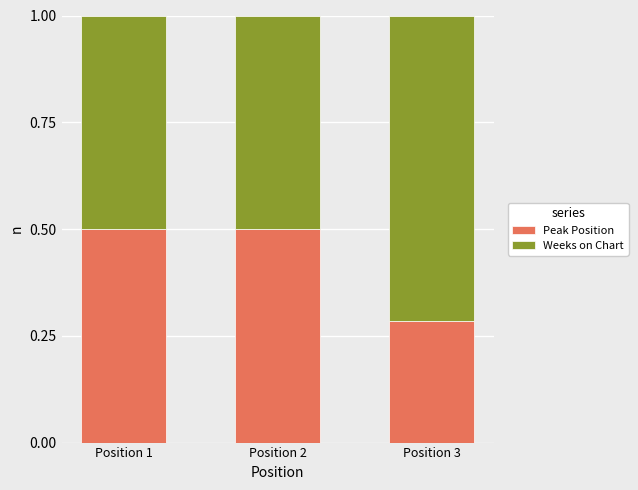

Count the Peak Position values in the range 0 to 1.

3